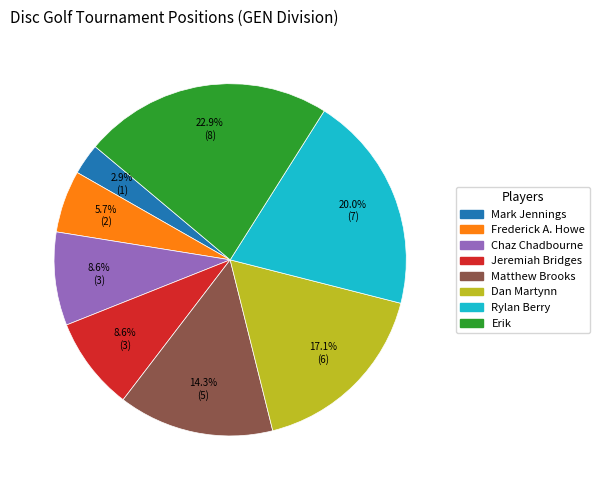

Approximately how many times larger is the value at Jeremiah Bridges compared to Matthew Brooks?

0.6